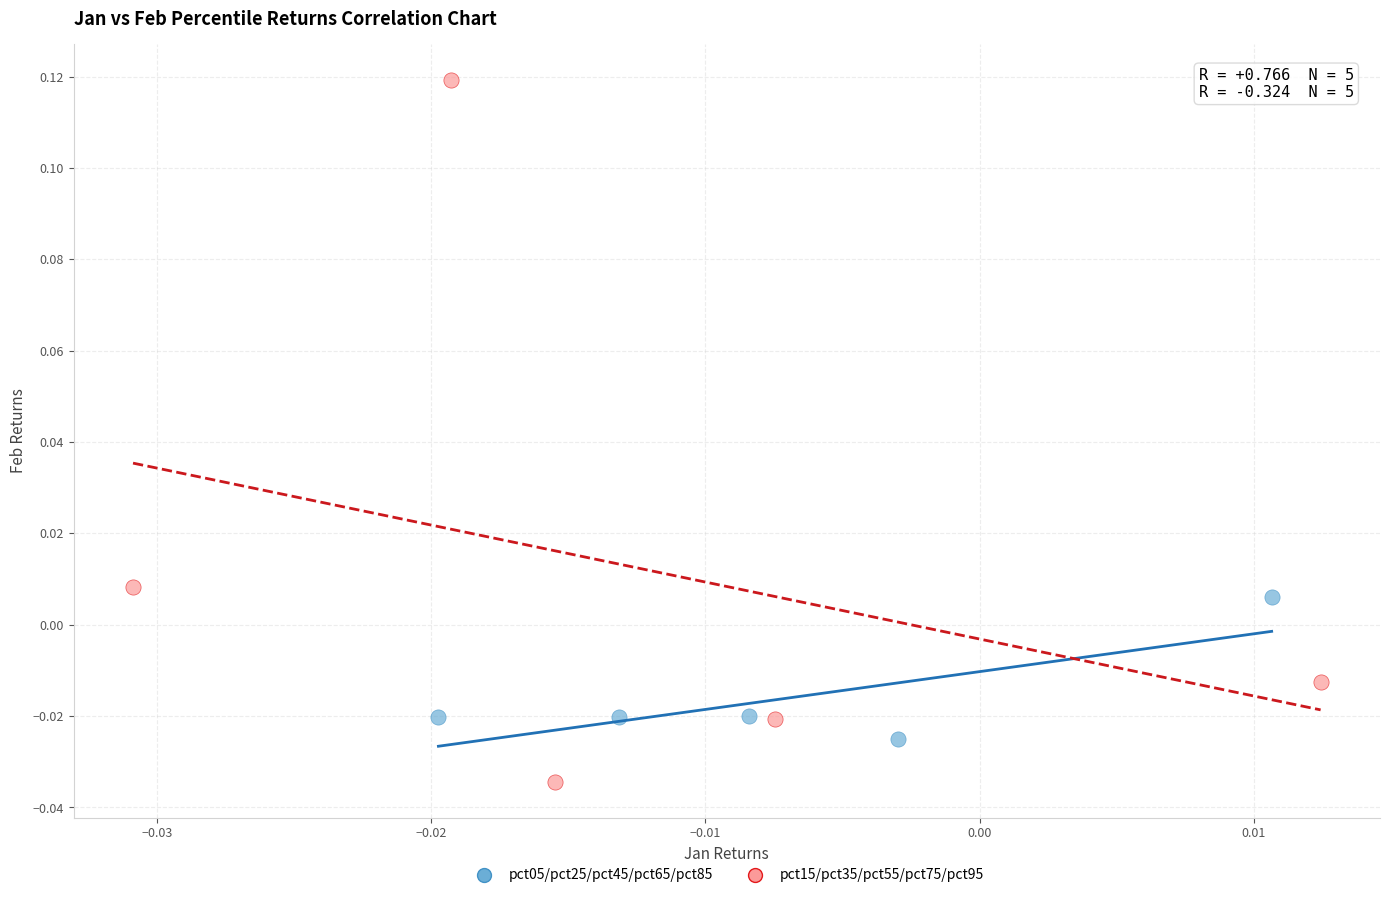

Which series reaches the minimum Y coordinate?

pct15/pct35/pct55/pct75/pct95